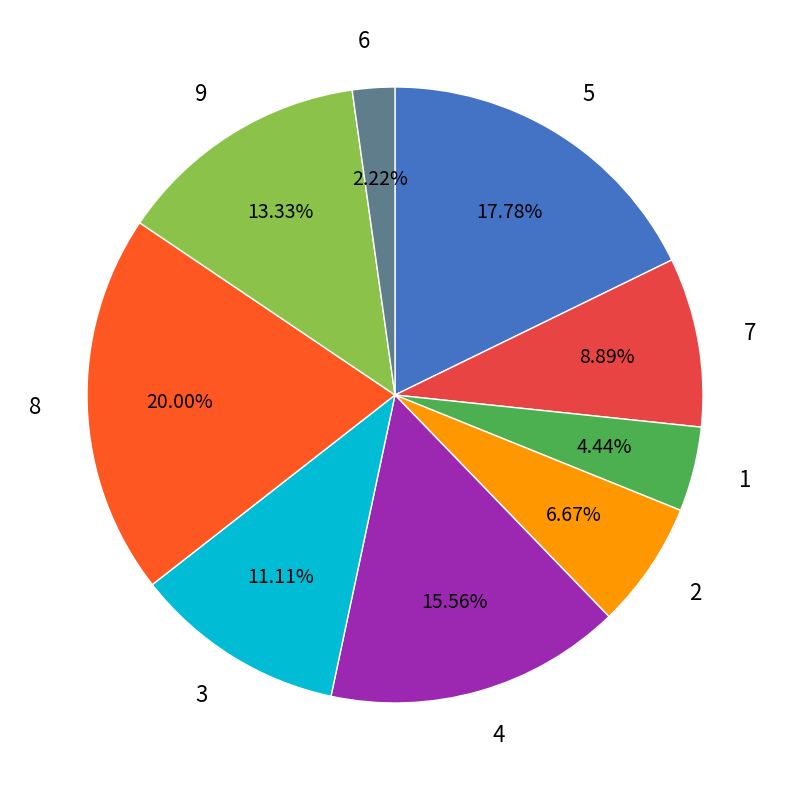

The 5 slice represents 18% of the pie. True or false?

True